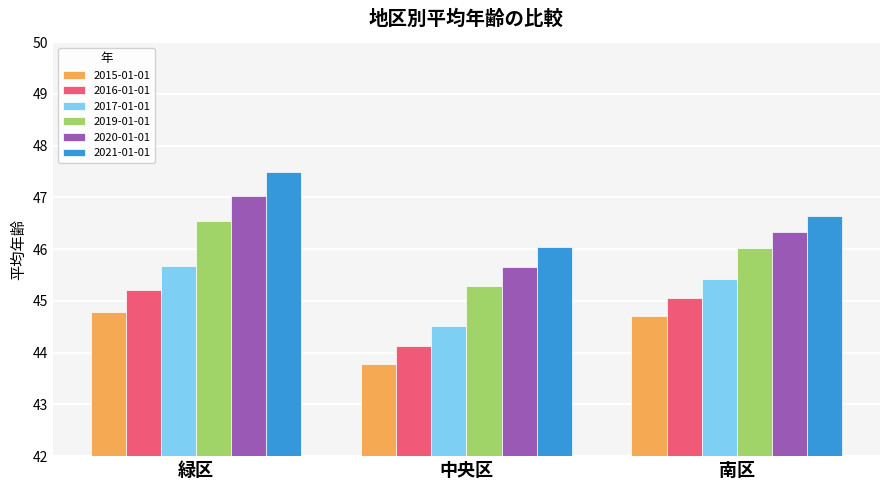

Which series has the largest range (max minus min)?

2021-01-01